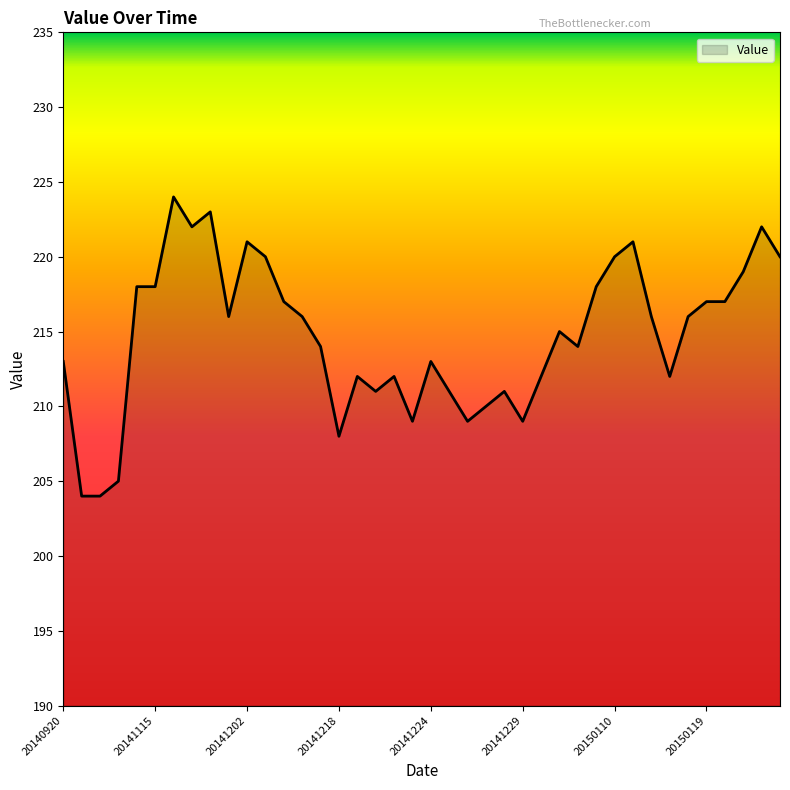

How many categories are shown in the chart?

40